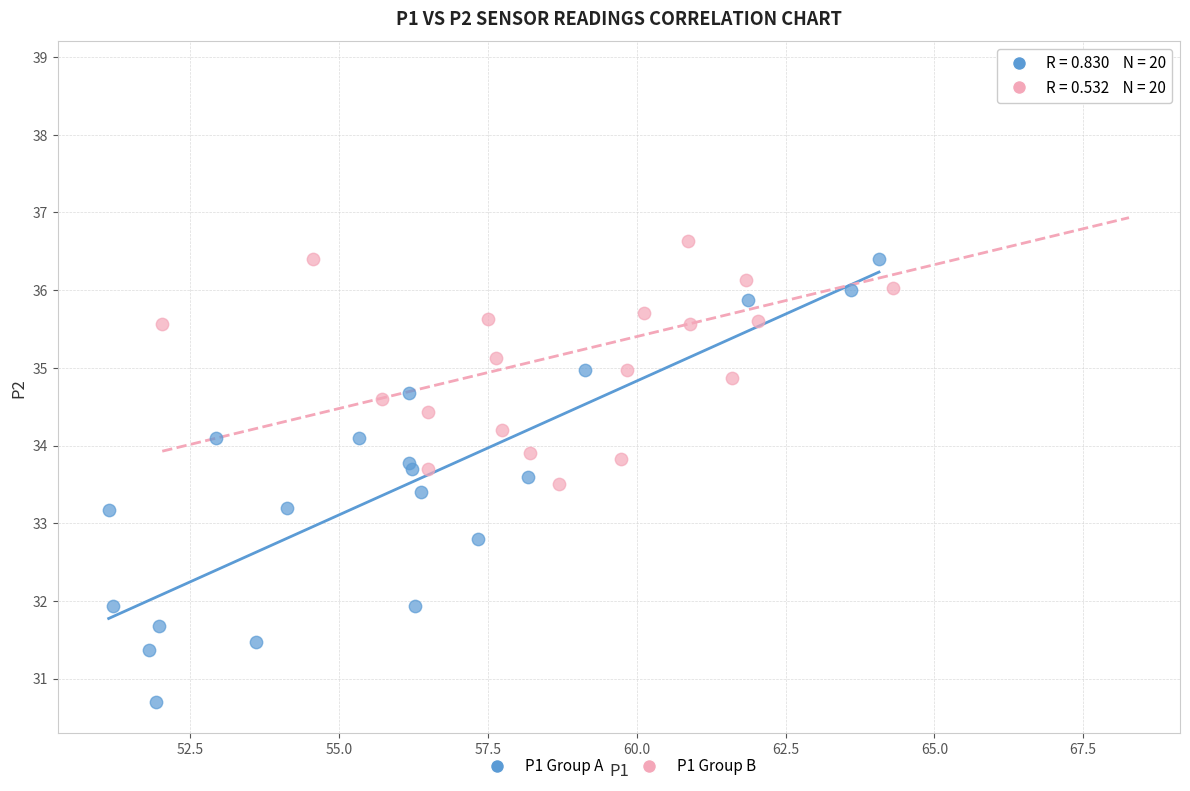

Which series has the largest Y range (max minus min)?

P1 Group A